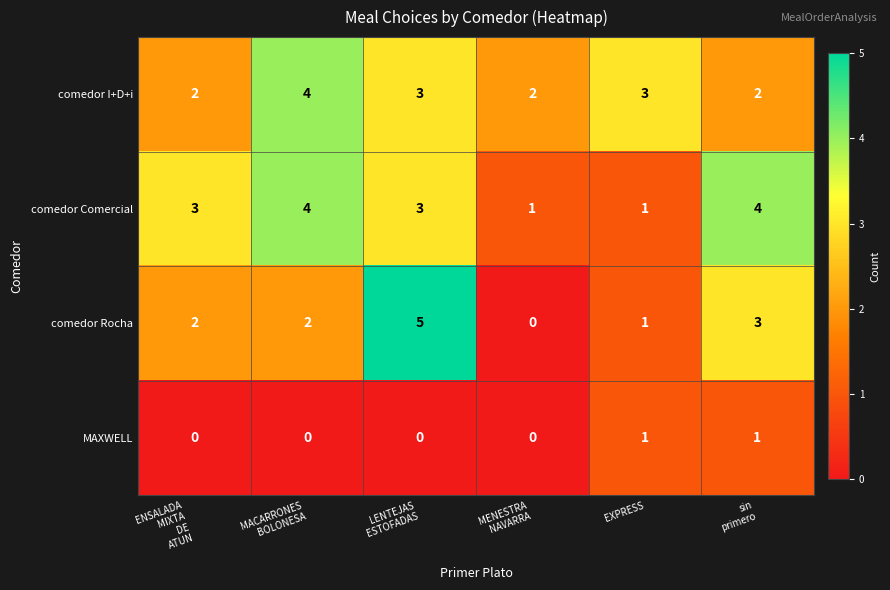

How many distinct data groups are displayed?

4